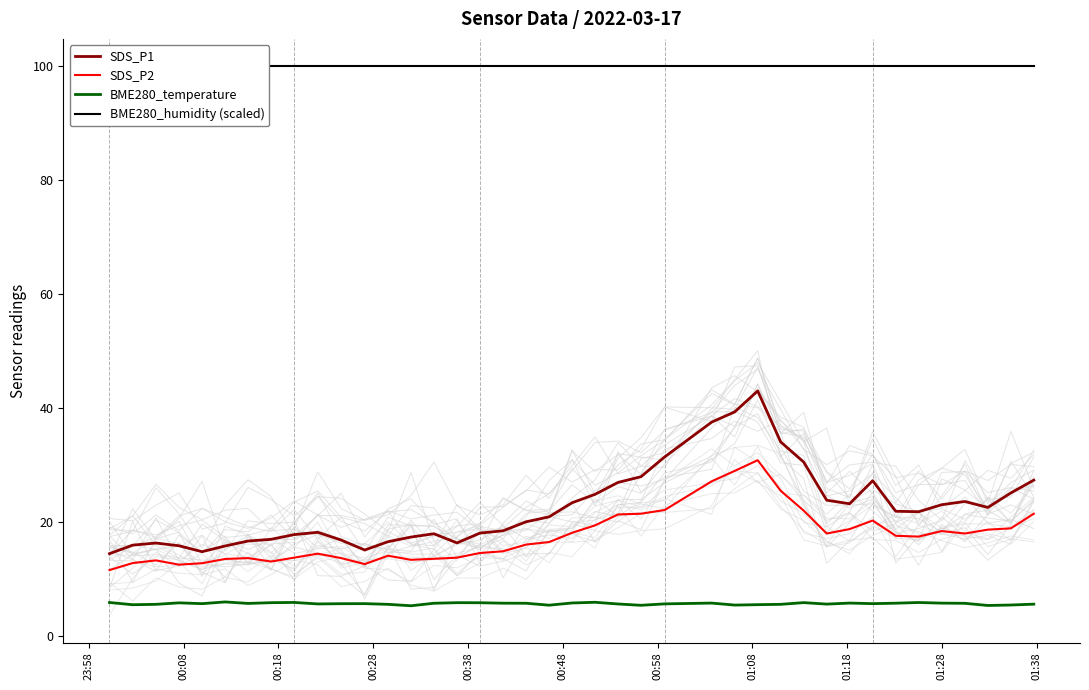

Does the chart display data point markers on the line(s)?

No